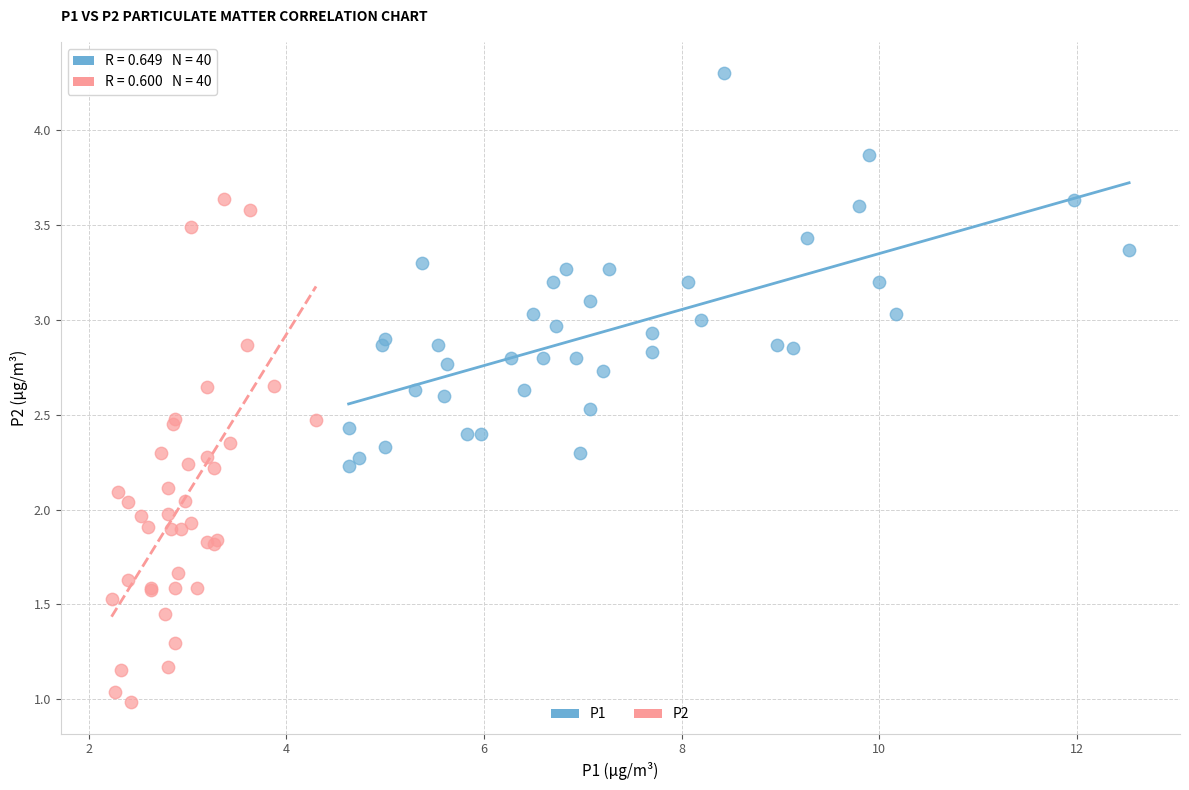

Which series has the largest Y range (max minus min)?

P2